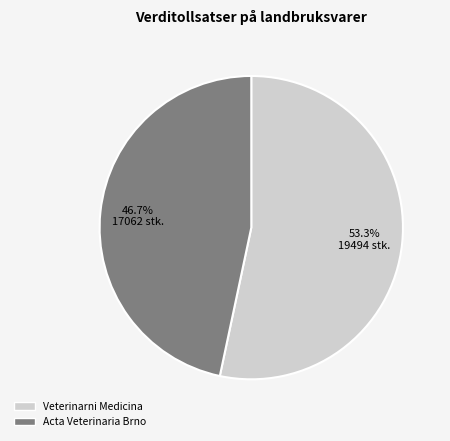

Is Acta Veterinaria Brno the majority of the pie?

No